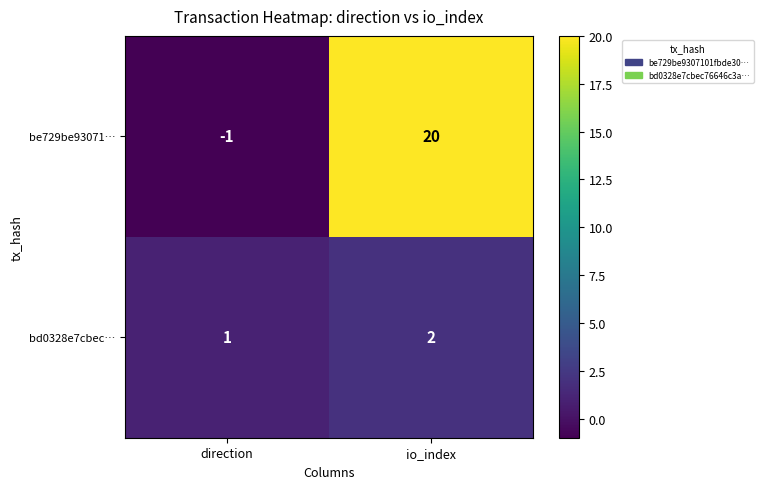

The value of be729be93071… at direction is -1. True or false?

True